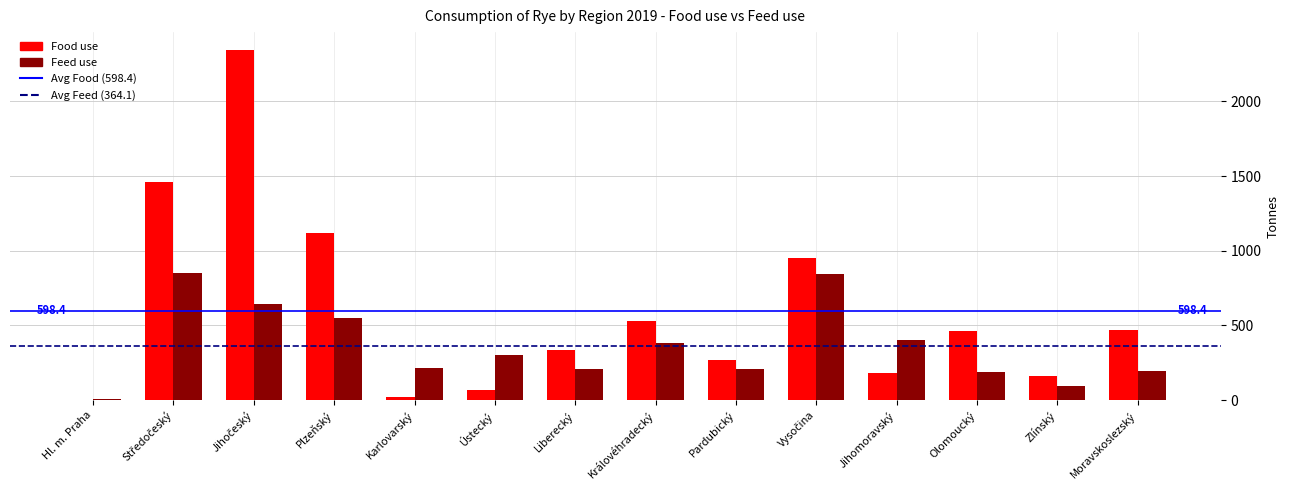

What is the sum of all Food use values?

8377.0